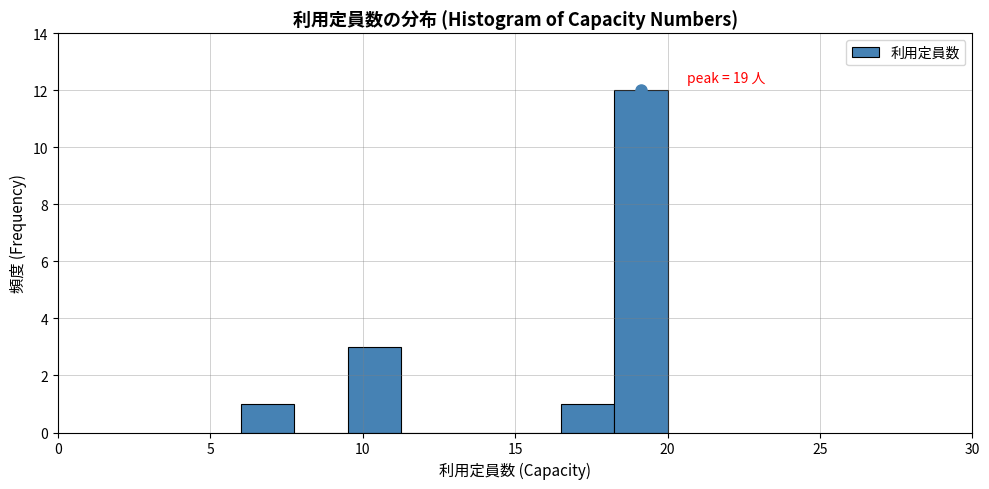

Read against the x-axis, roughly where is the centre of the tallest bar?

19.0